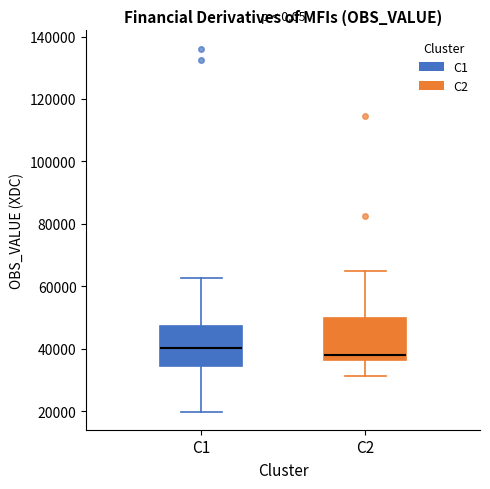

Where does the median line of the box for C1 sit on the y-axis? The values are not printed on the chart, so give them approximately, as read against the axis.

40000